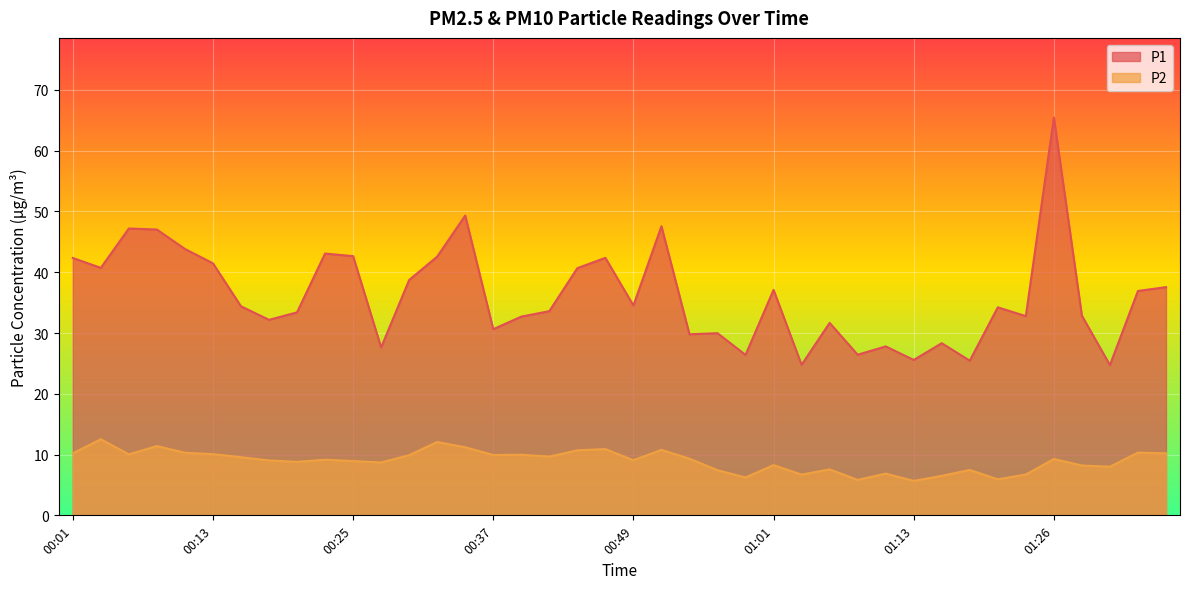

What is the highest value of the P1 series?

65.5